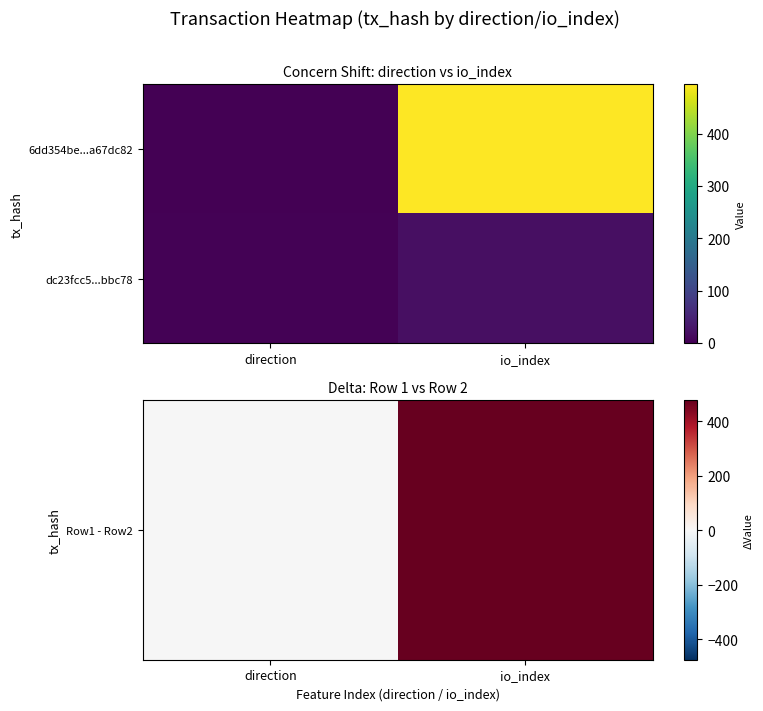

List the series in order of their overall mean, lowest first.

dc23fcc5...bbc78, Row1 - Row2